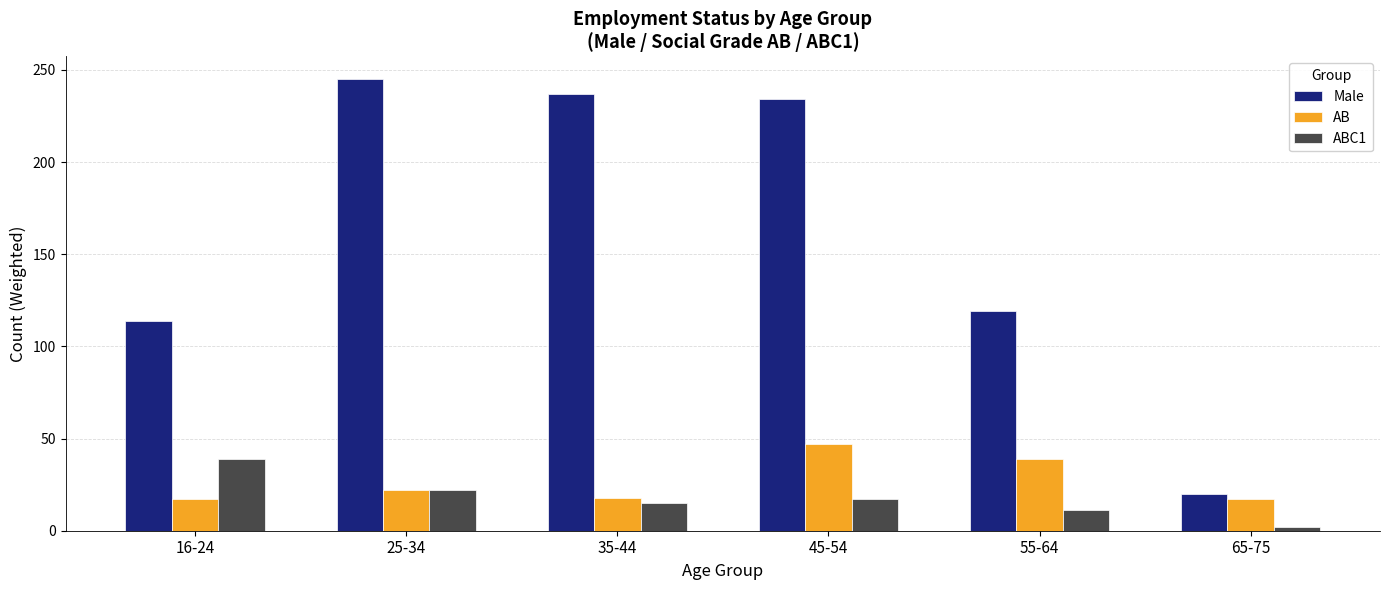

The value of Male at 65-75 is 20. True or false?

True